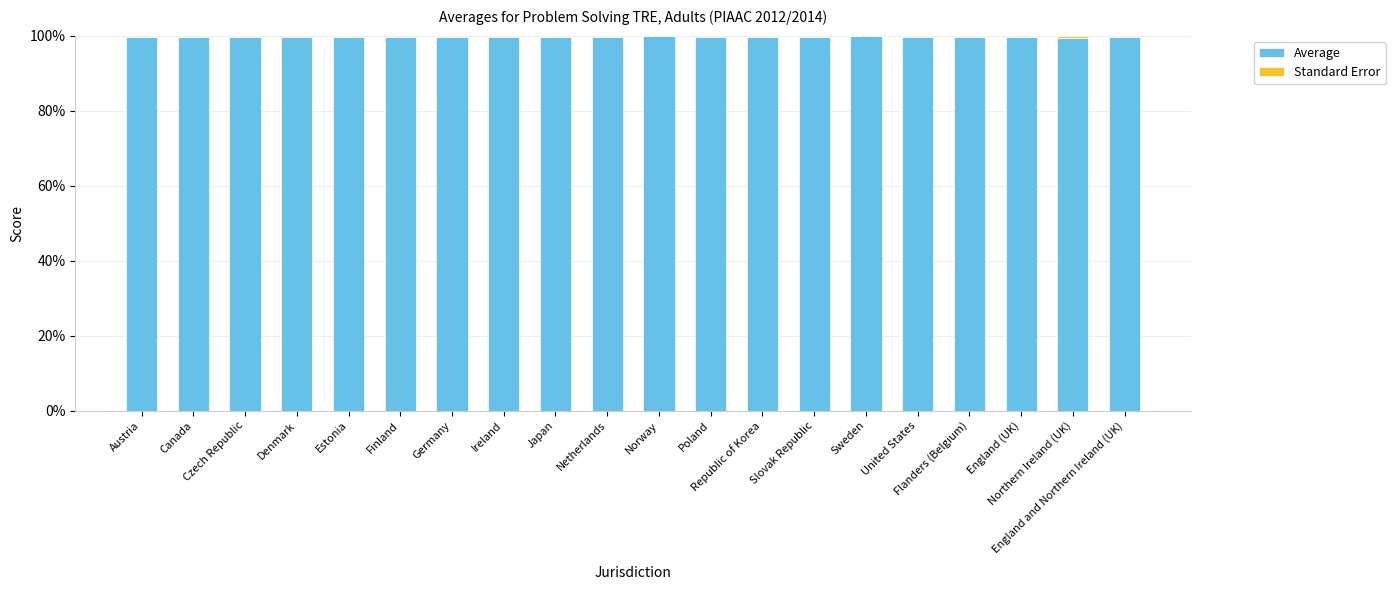

What is the label of the 19th bar from the right?

Canada